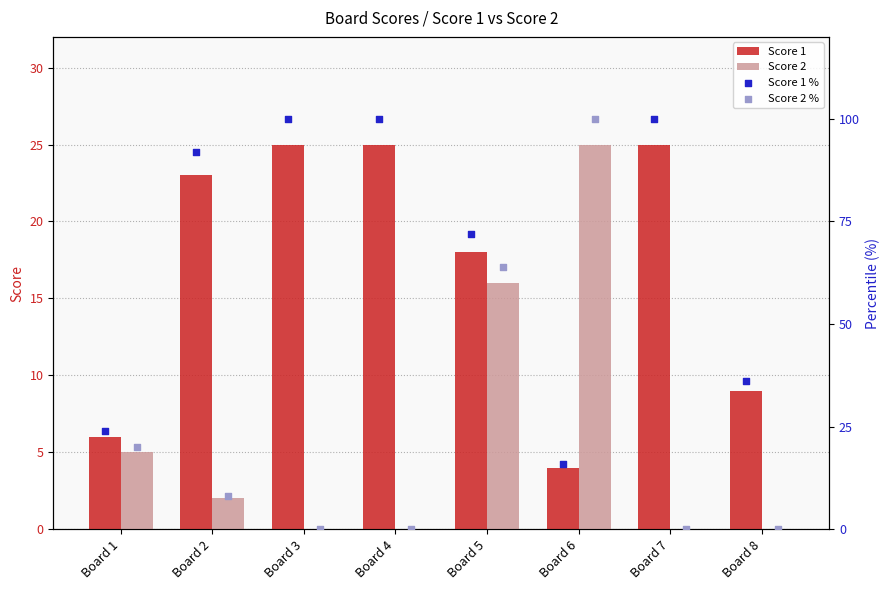

What are all the series names shown in the legend?

Score 1, Score 2, Score 1 %, Score 2 %